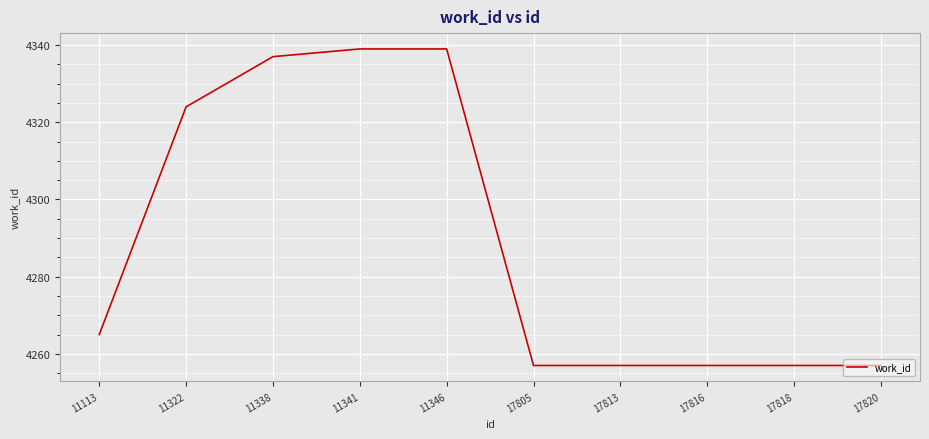

The value at 11341 is 4339. True or false?

True